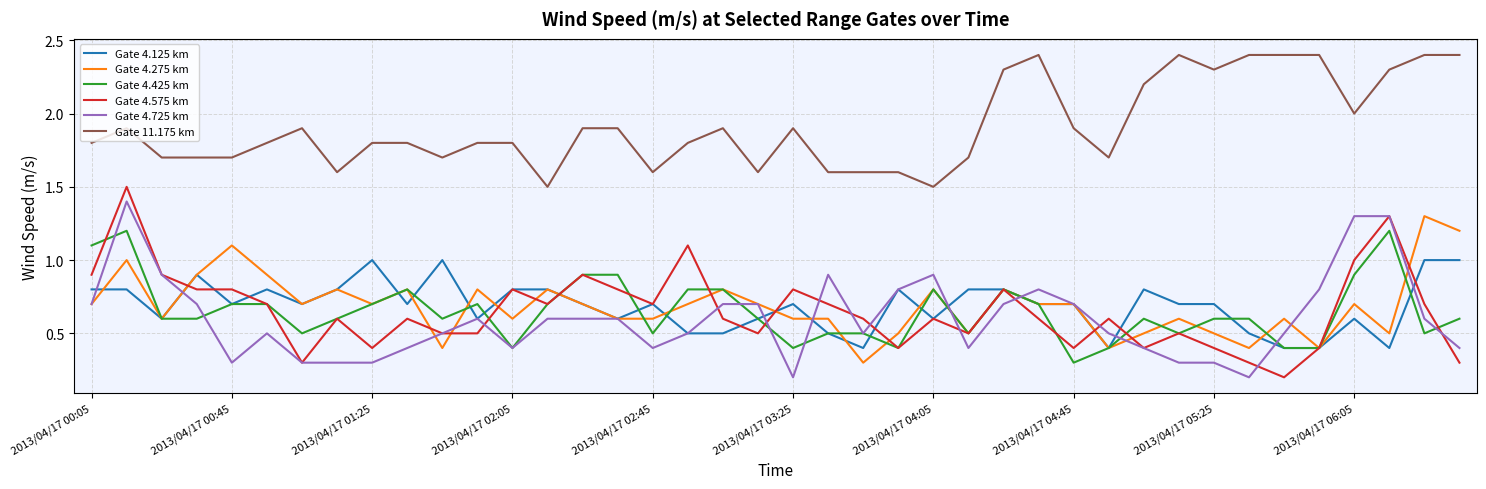

Rank the series by their maximum value, from highest to lowest.

Gate 11.175 km, Gate 4.575 km, Gate 4.725 km, Gate 4.275 km, Gate 4.425 km, Gate 4.125 km